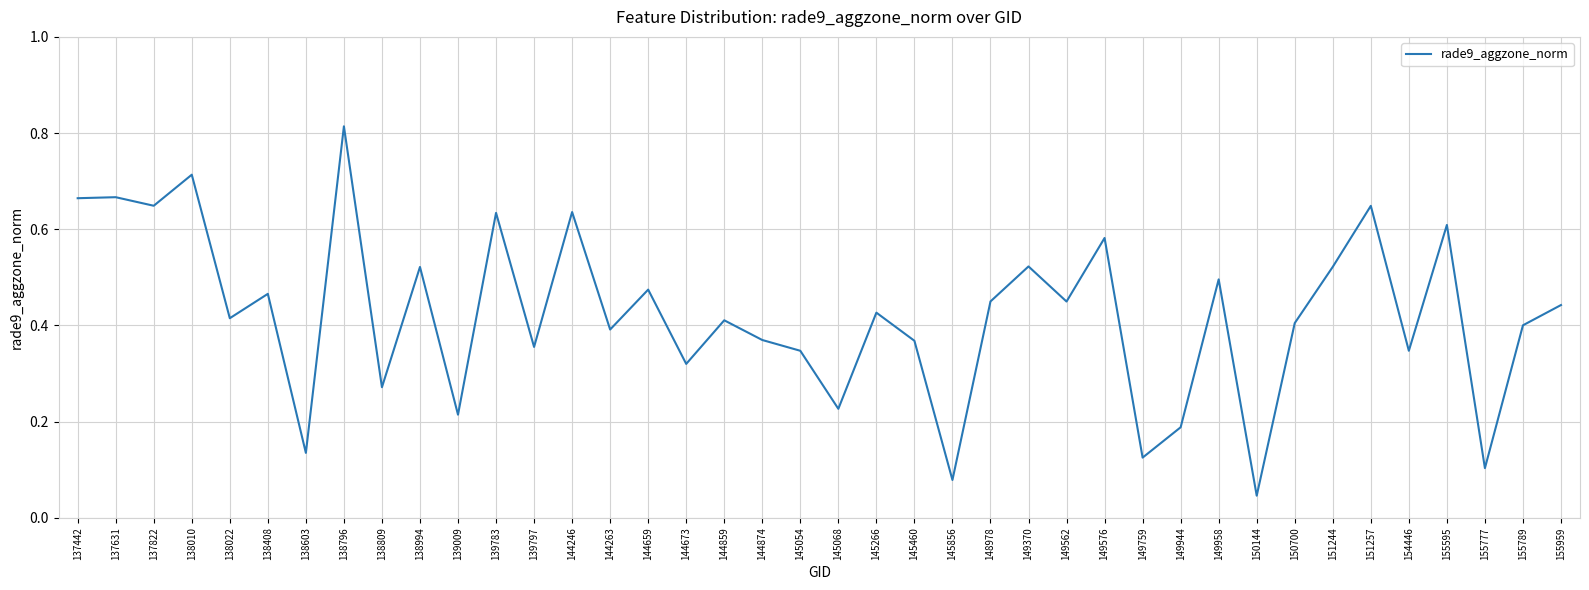

Is it true that the value at 149562 is 0.7?

False